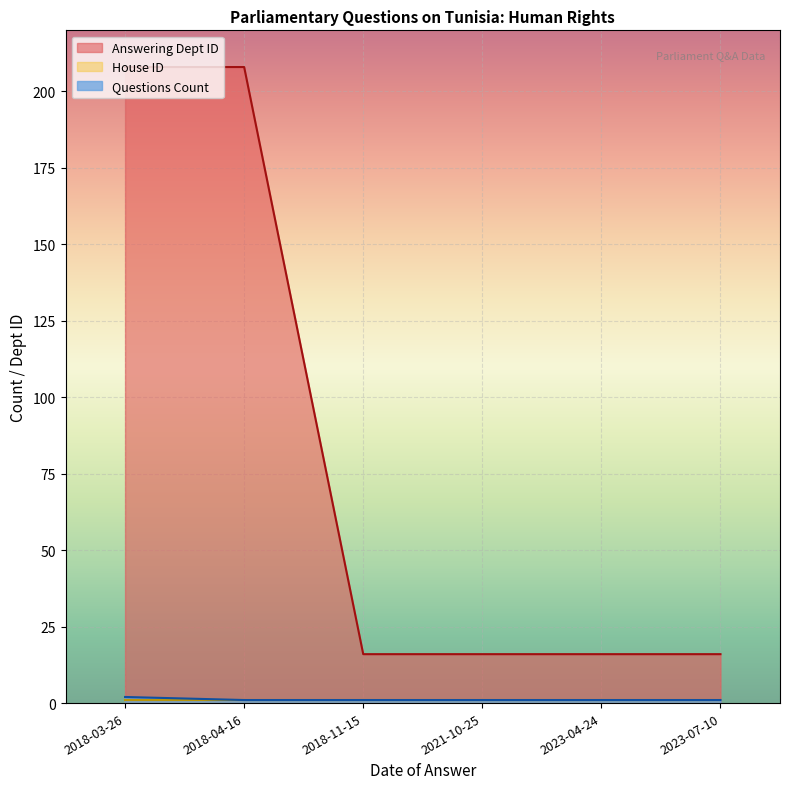

Between 2023-04-24 and 2023-07-10, which is larger?

2023-04-24